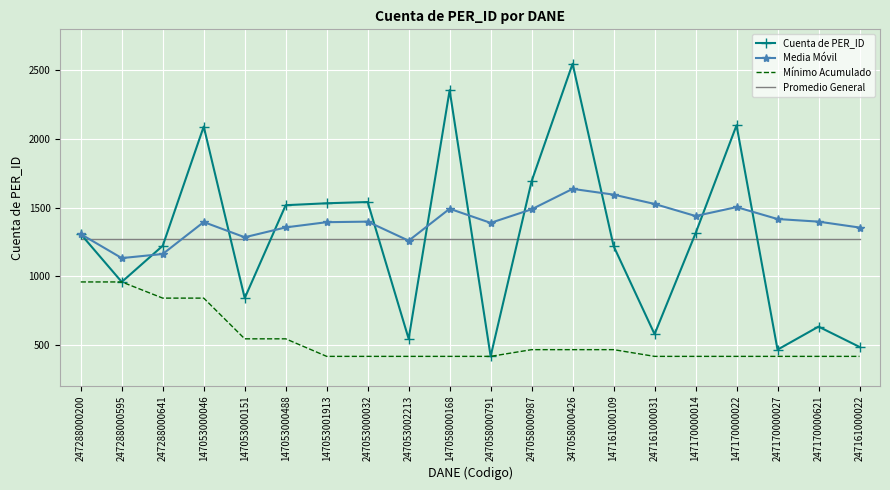

At 247288000641, list the series in order from smallest to largest.

Mínimo Acumulado, Media Móvil, Cuenta de PER_ID, Promedio General